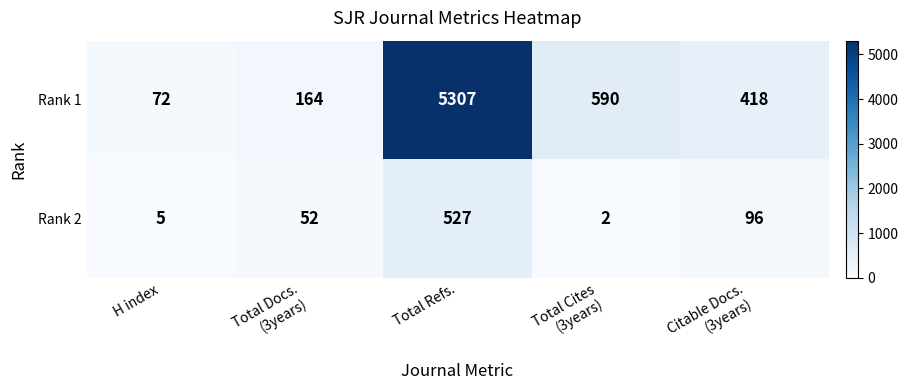

Reading left to right, what are all the values shown in this chart?

Rank 1: 72	164	5307	590	418
Rank 2: 5	52	527	2	96